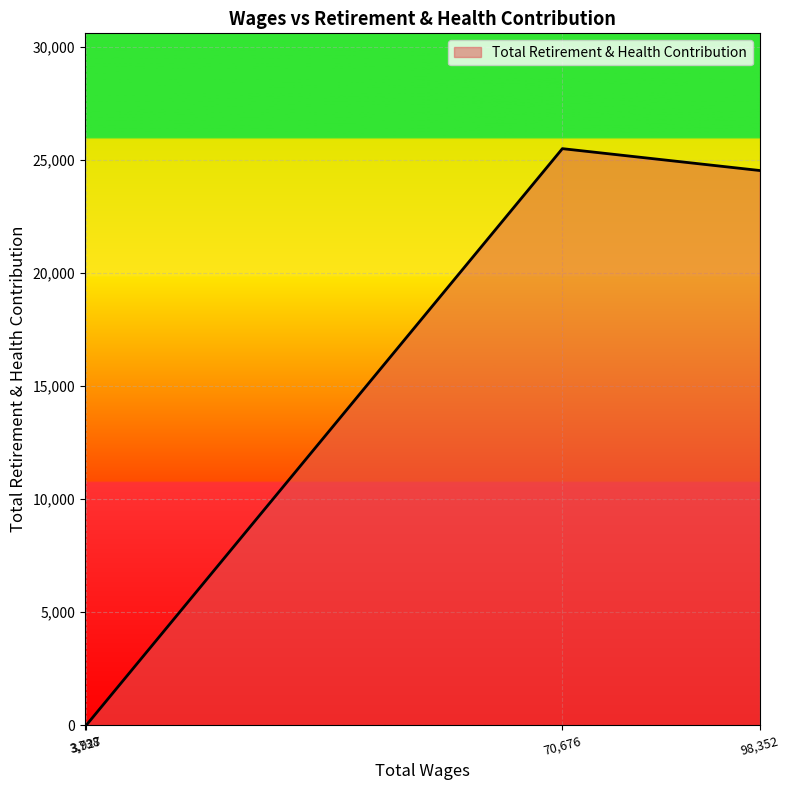

What is the average value?

12508